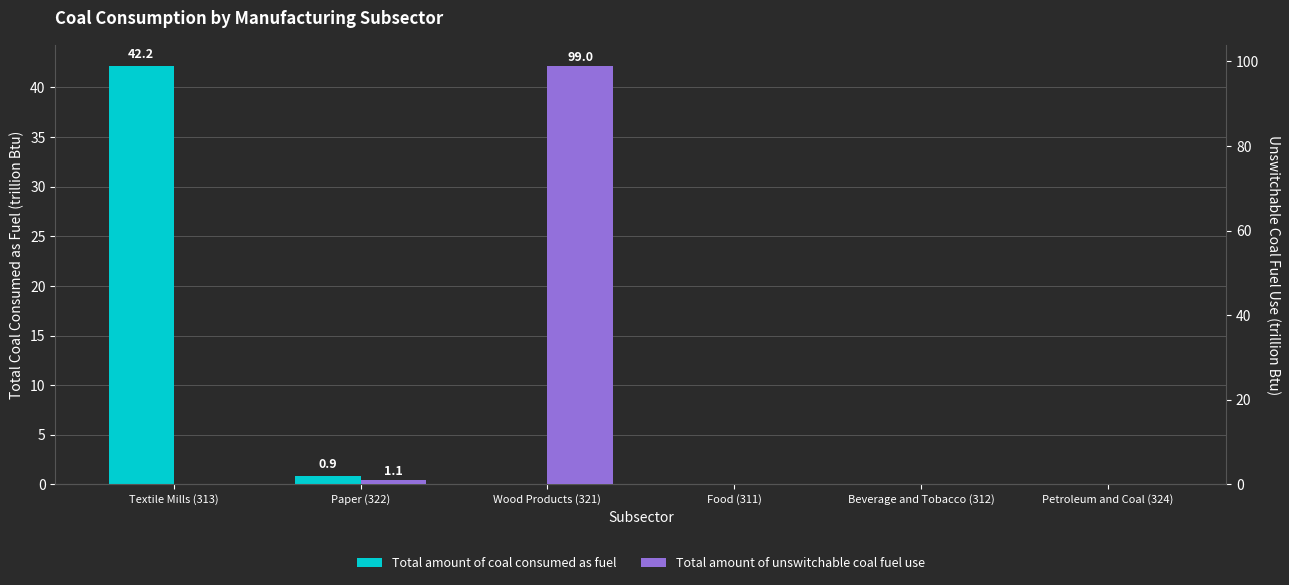

How many values in the Total amount of coal consumed as fuel series exceed 0?

2